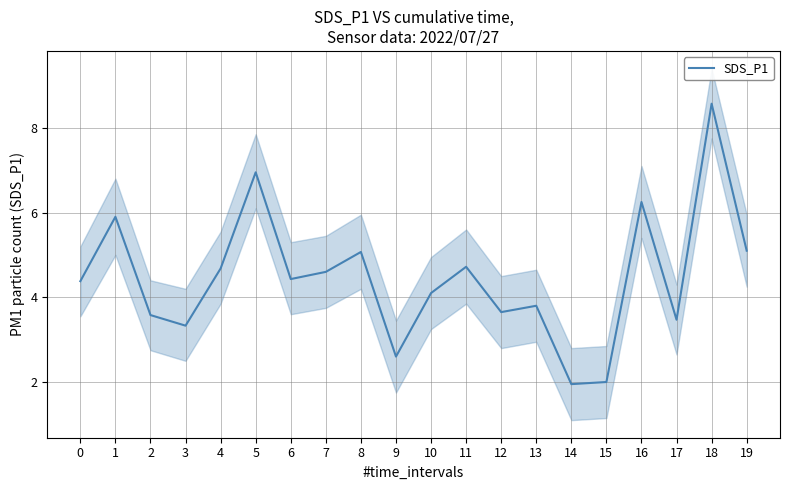

What is the greatest value displayed?

8.6